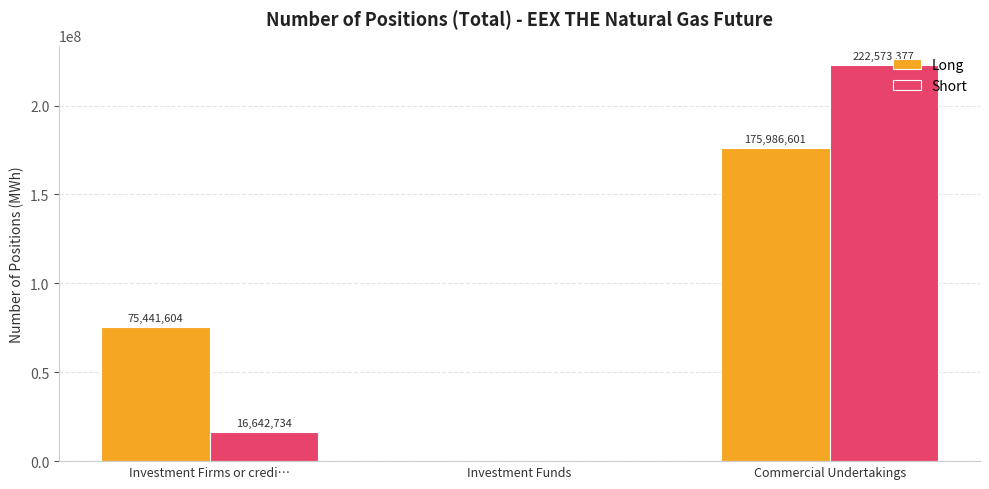

What is the approximate value of Short at Investment Firms or credi…, to the nearest 50?

16642750